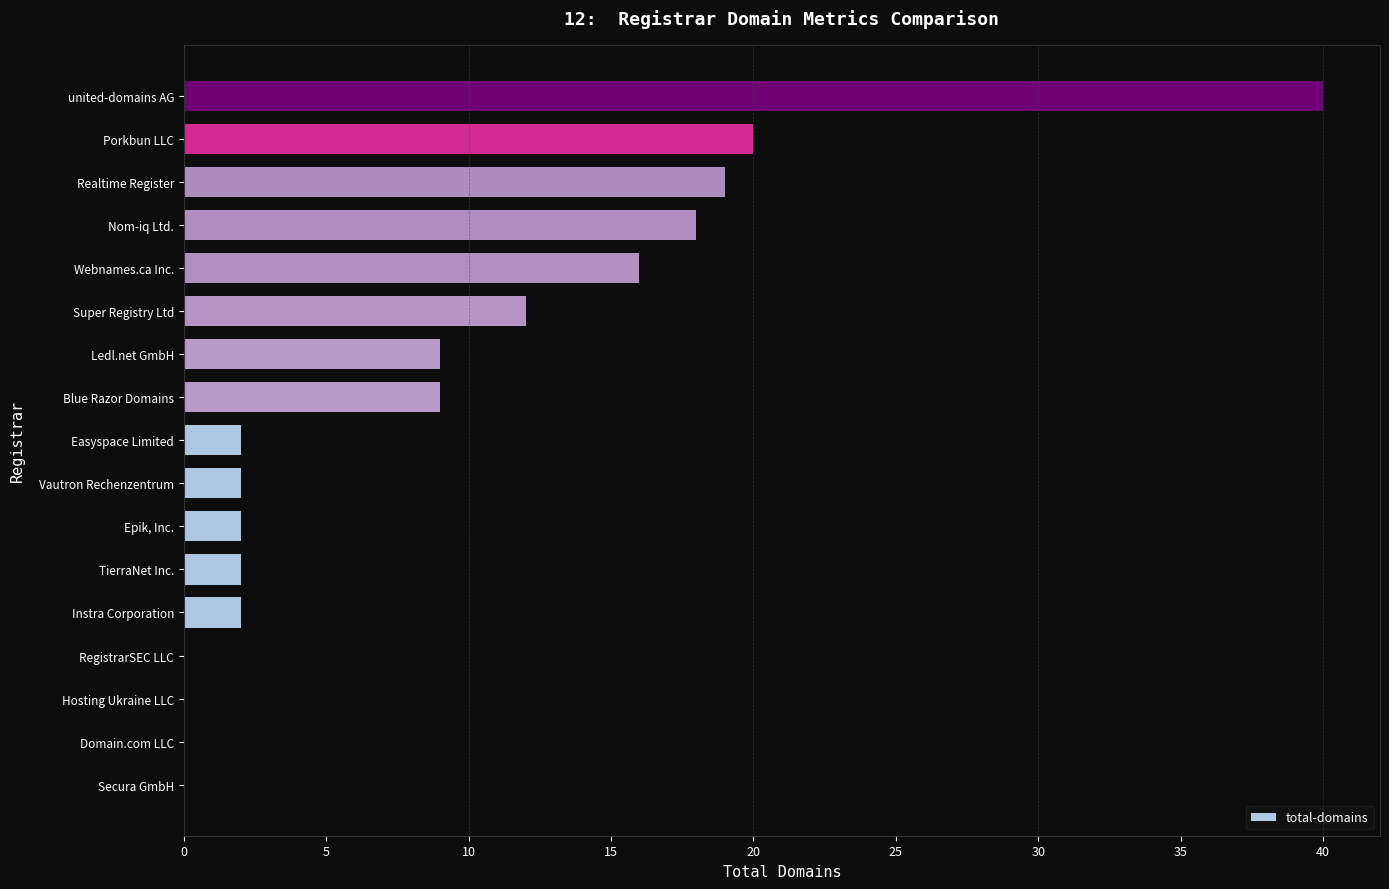

What is the greatest value displayed?

40